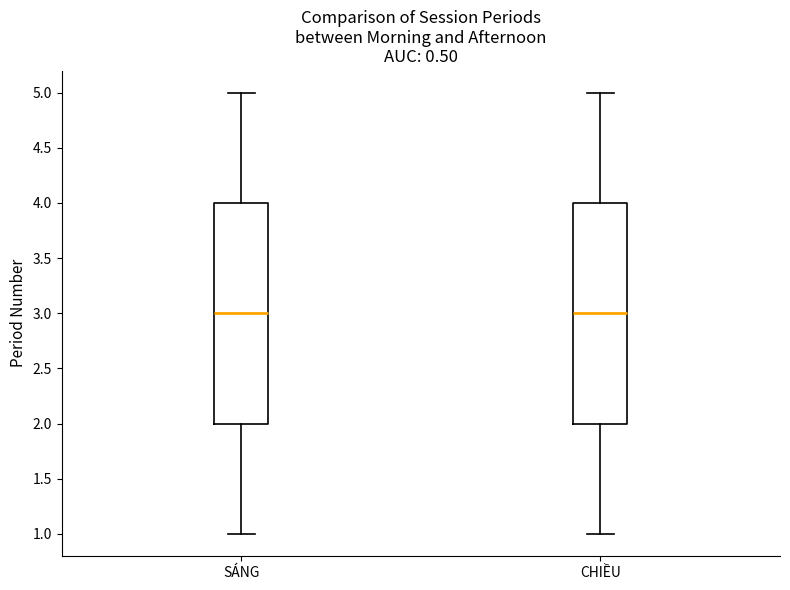

Reading left to right, read every box against the y-axis: the position of its median line, the range the box covers, and the ends of its whiskers. The values are not printed on the chart, so give them approximately, as read against the axis.

SÁNG: median 3, box 2 to 4, whiskers 1 to 5
CHIỀU: median 3, box 2 to 4, whiskers 1 to 5